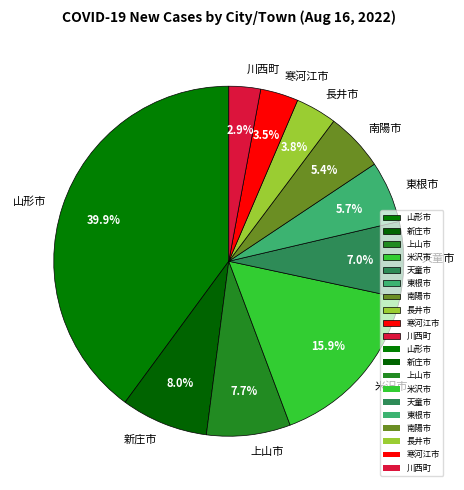

Is it true that 川西町 is 3% of the pie?

True